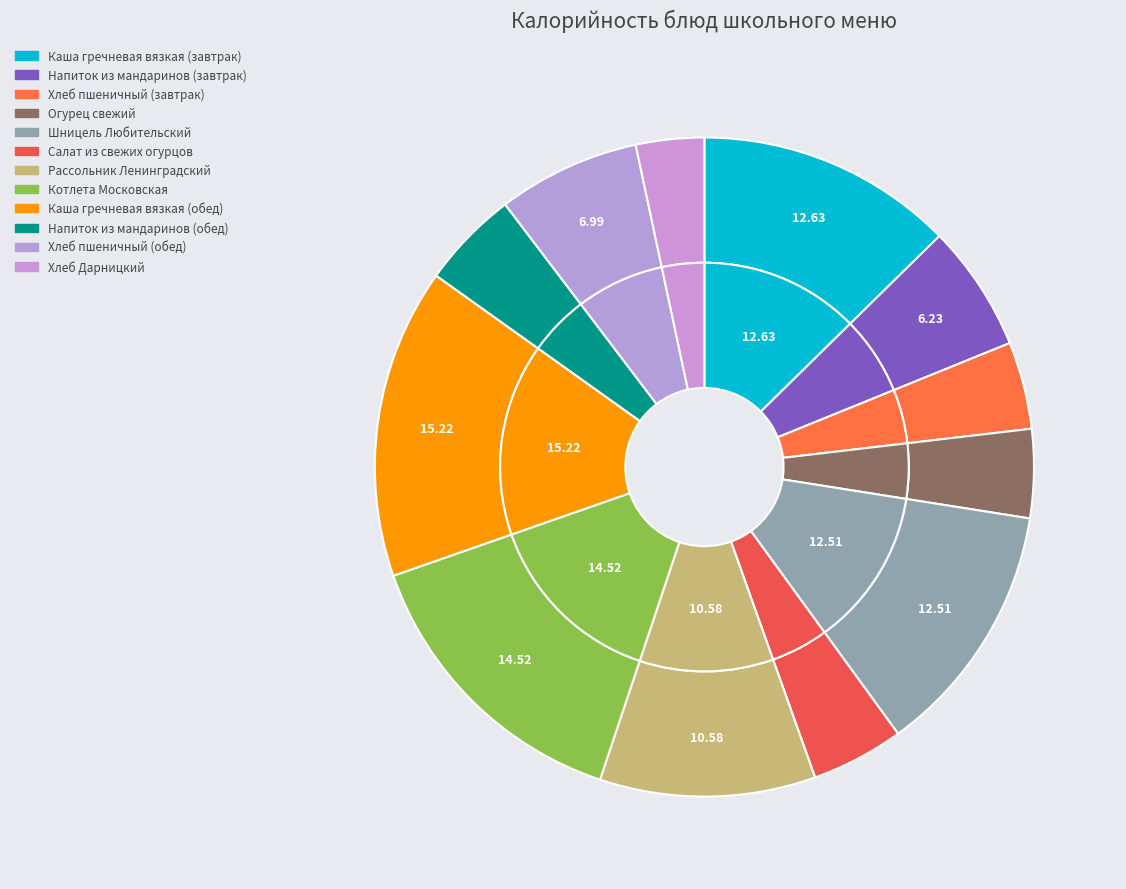

How many slices are in this pie chart?

12